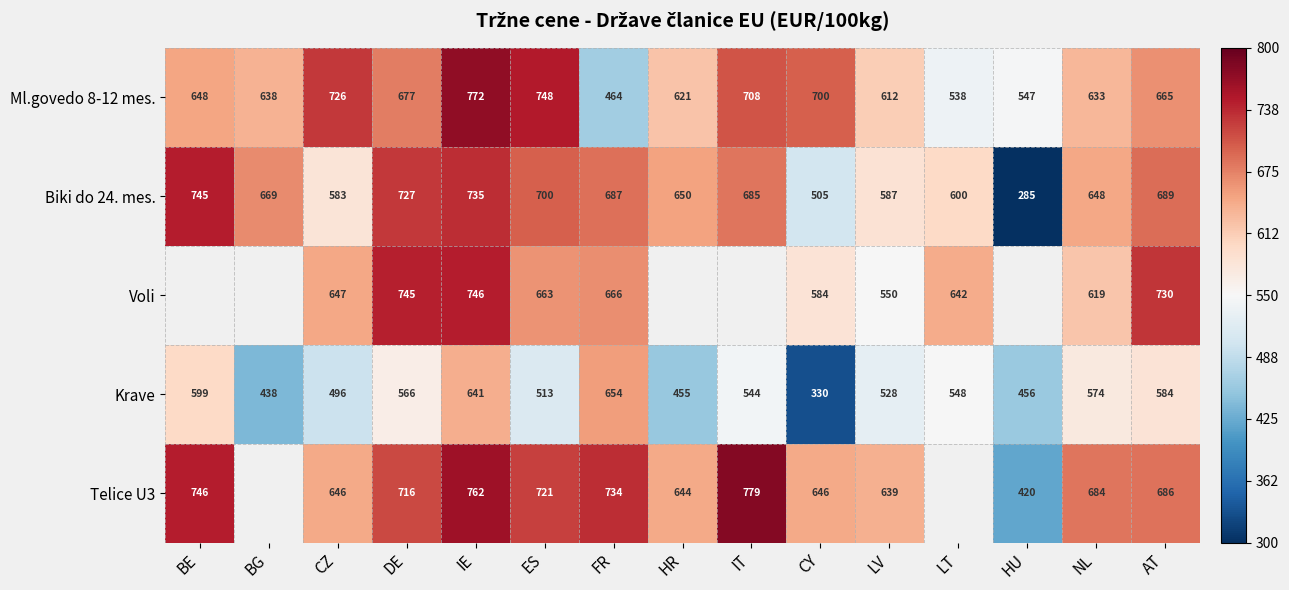

At which category is the sum across all series the highest?

IE